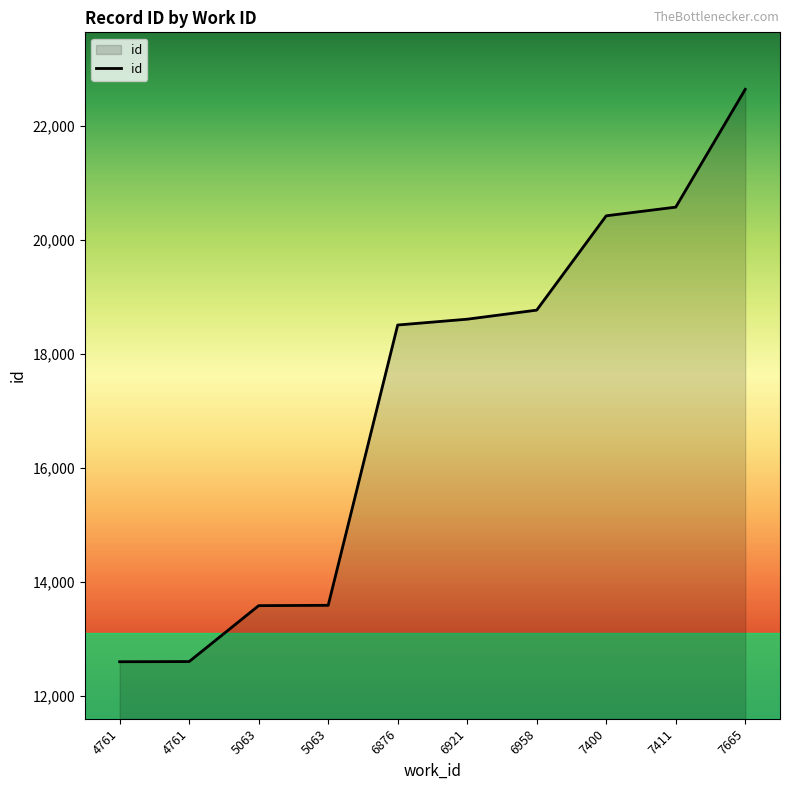

The chart shows a value of 13583 at 5063. True or false?

True